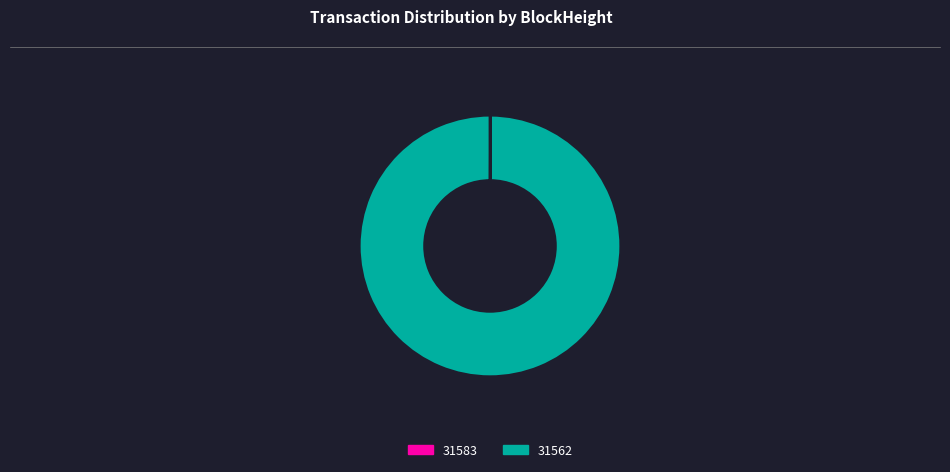

Which slice is the largest?

31562